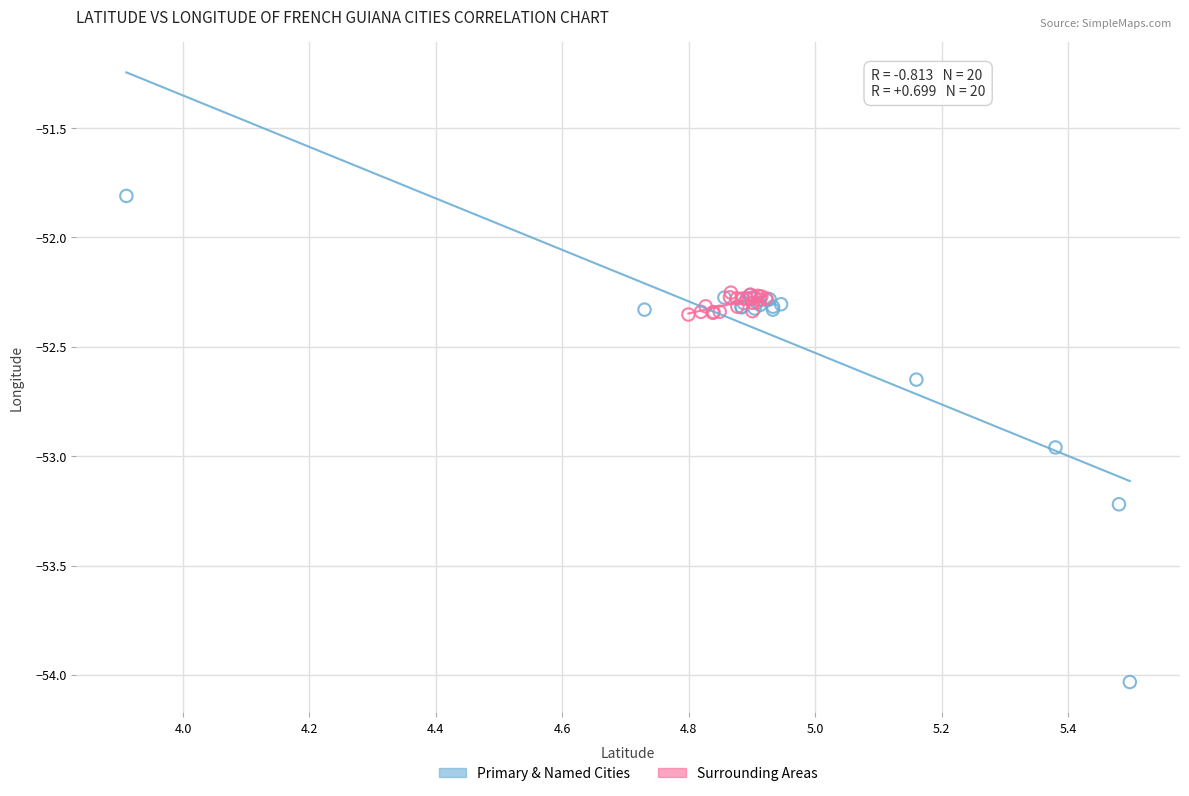

Which series has the widest spread of Y values?

Primary & Named Cities